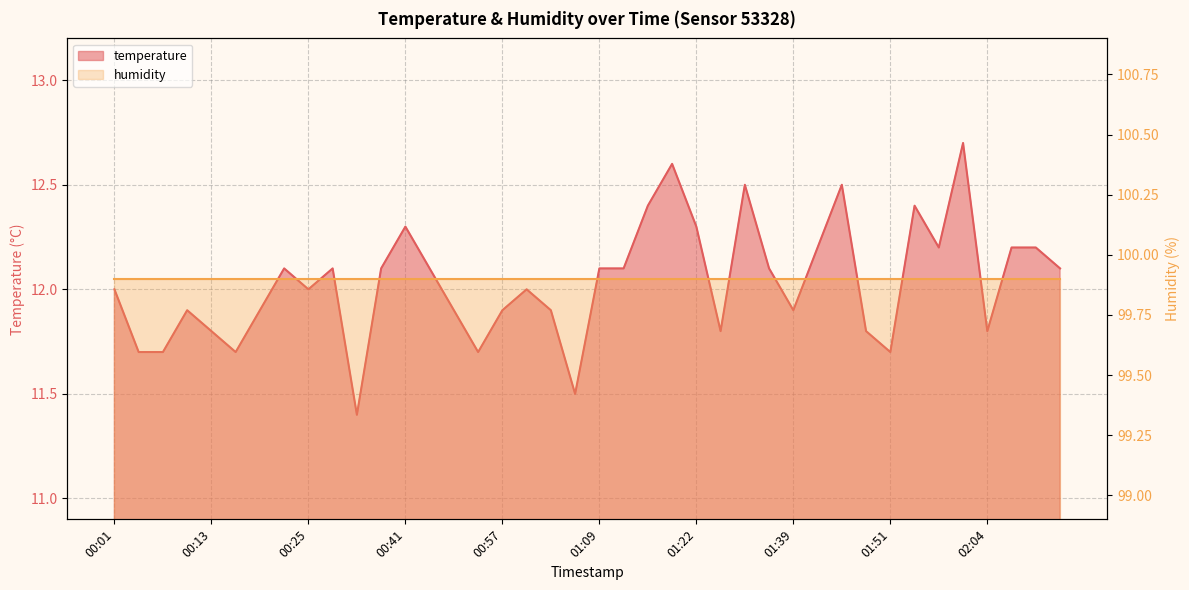

At which category does the data reach its first local valley?

00:16